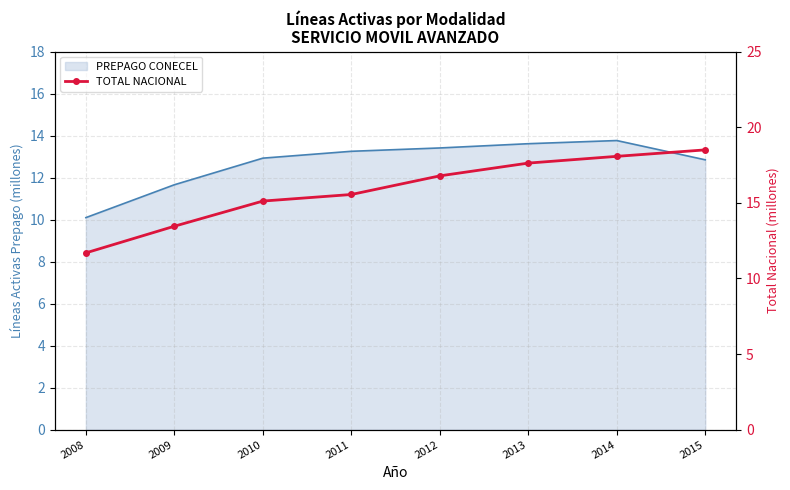

How many lines are shown in the chart?

1